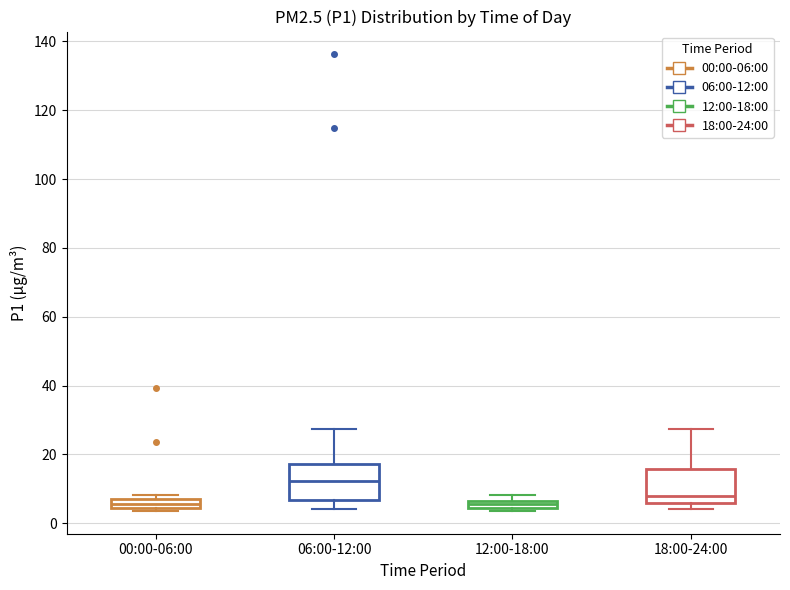

Where is the upper edge of the box for 00:00-06:00 on the y-axis? The values are not printed on the chart, so give them approximately, as read against the axis.

8